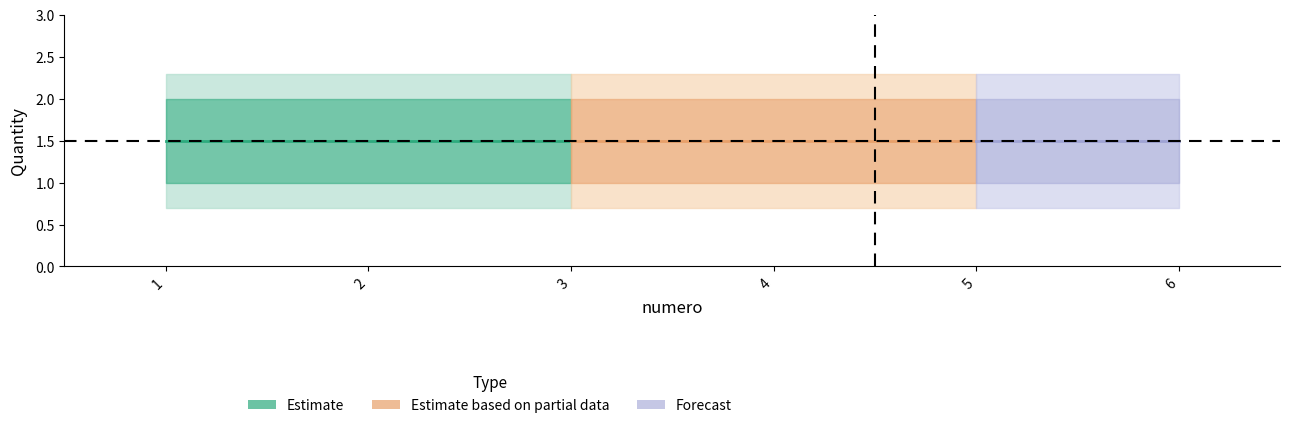

True or false: cantidad has a value of 2 at 3.

True